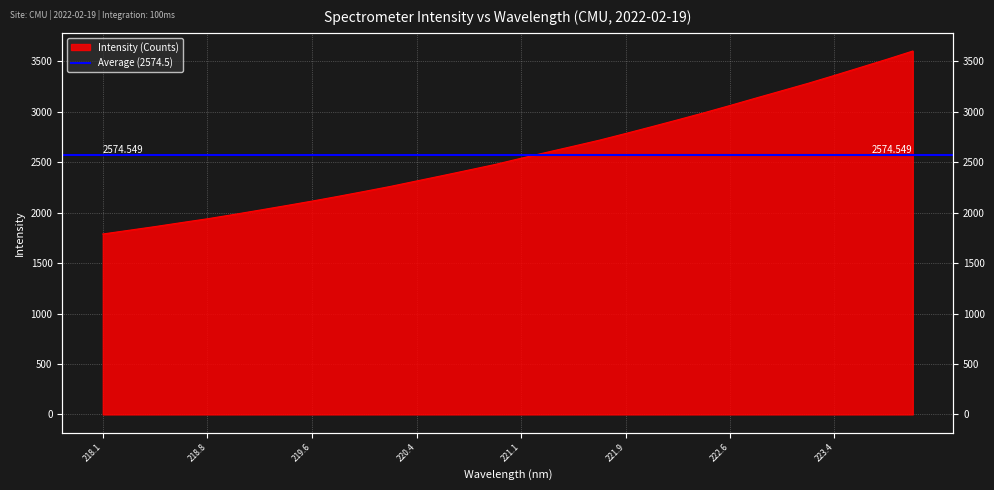

Approximately how many times larger is the value at 222.4538 compared to 221.6902?

1.1